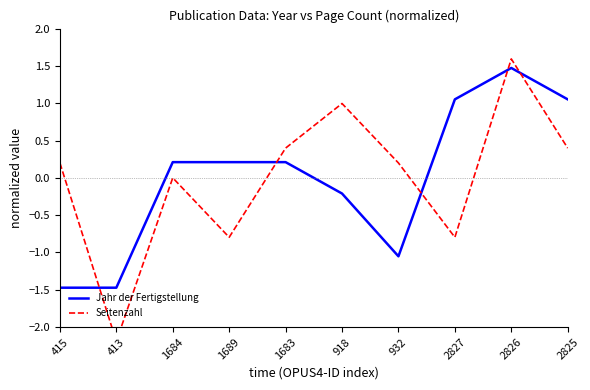

Where does the Jahr der Fertigstellung series first go above 0?

1684